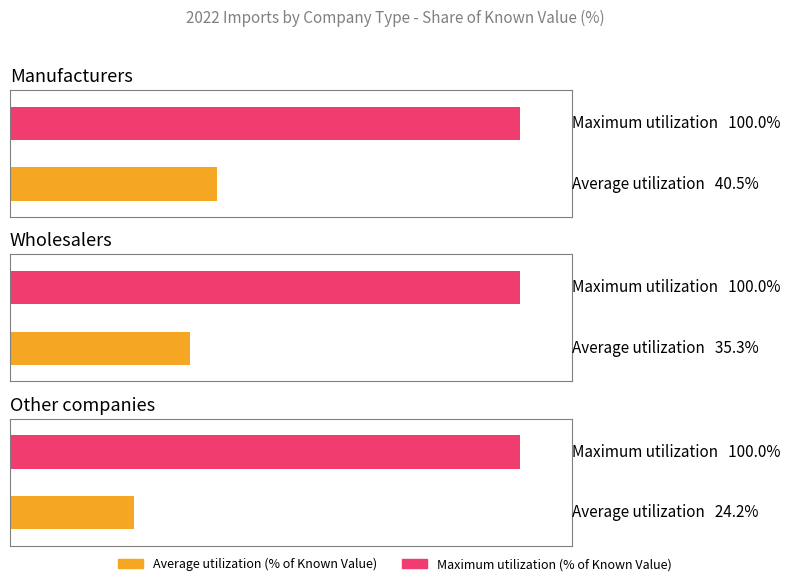

Rank the series at Manufacturers from lowest to highest value.

Average utilization, Maximum utilization